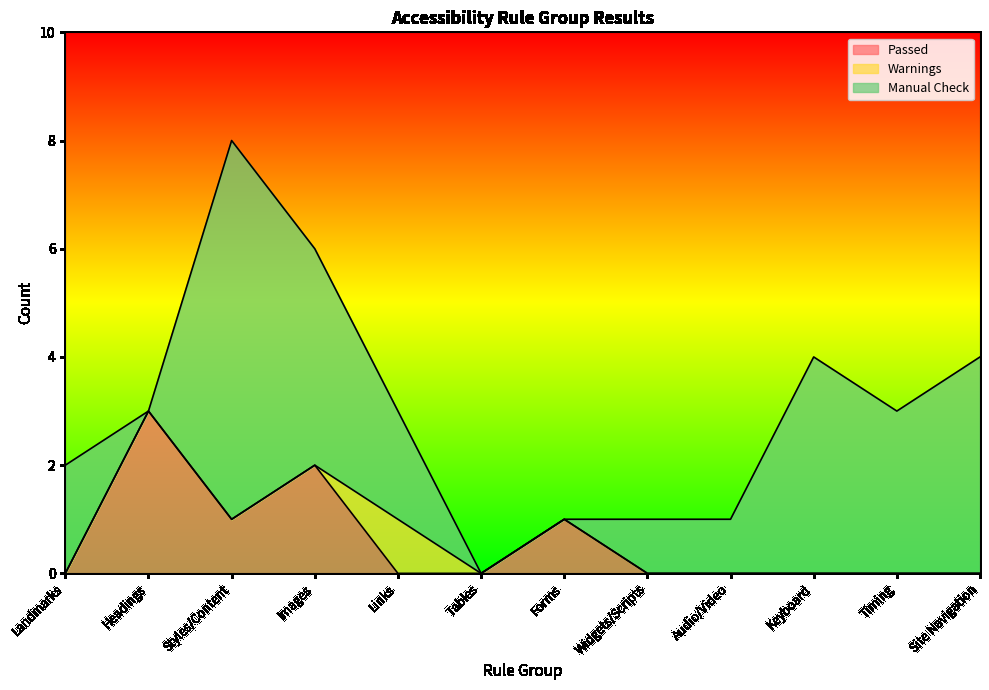

Which series has the widest spread of values?

Manual Check